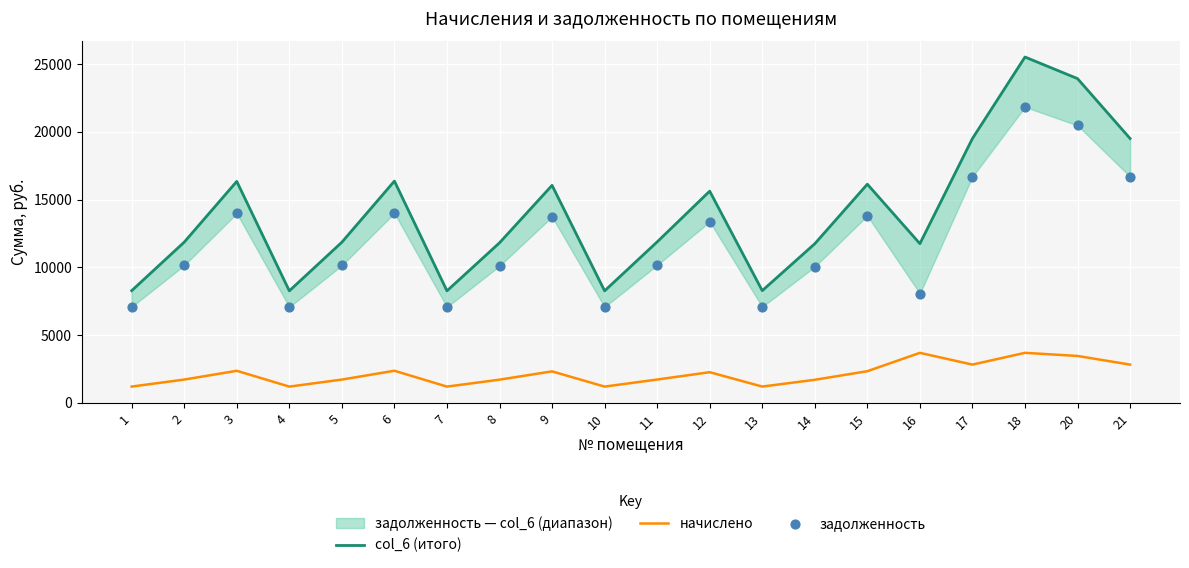

At how many categories does at least one series exceed 2872?

20